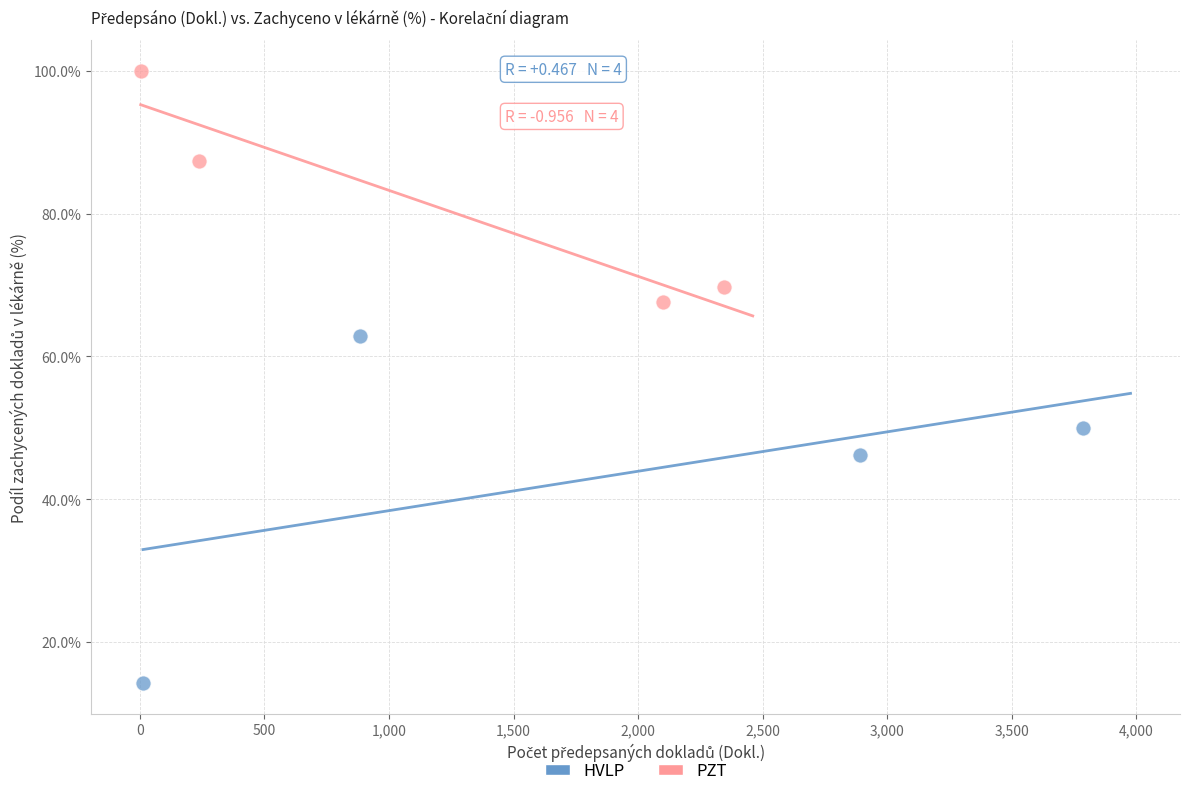

What are all the series names shown in the legend?

HVLP, PZT